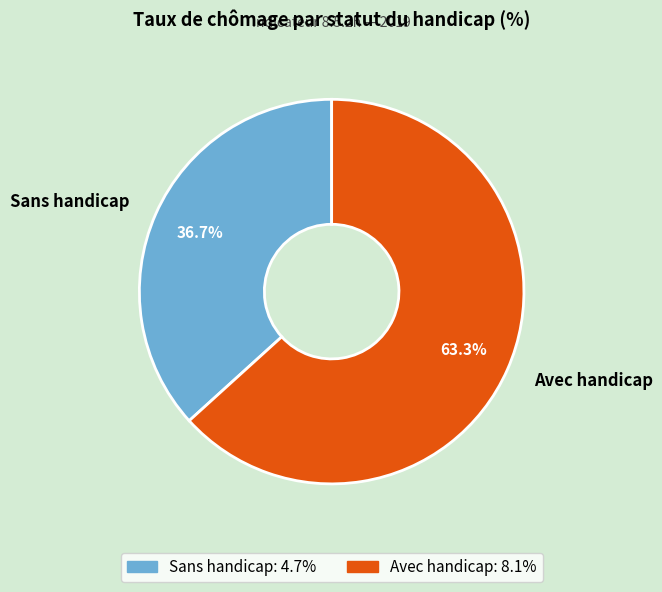

Which category has the biggest portion of the pie?

Avec handicap